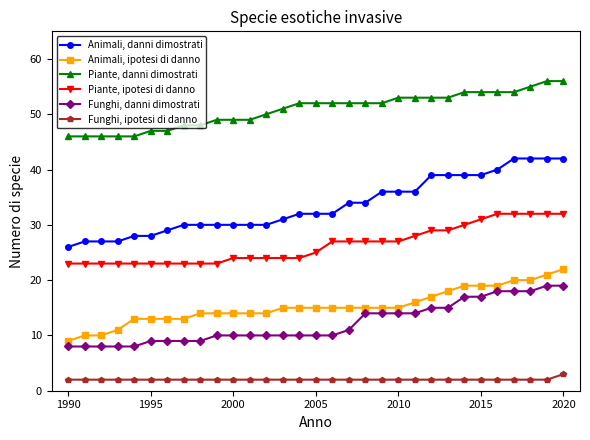

What is the maximum value shown in the chart?

56